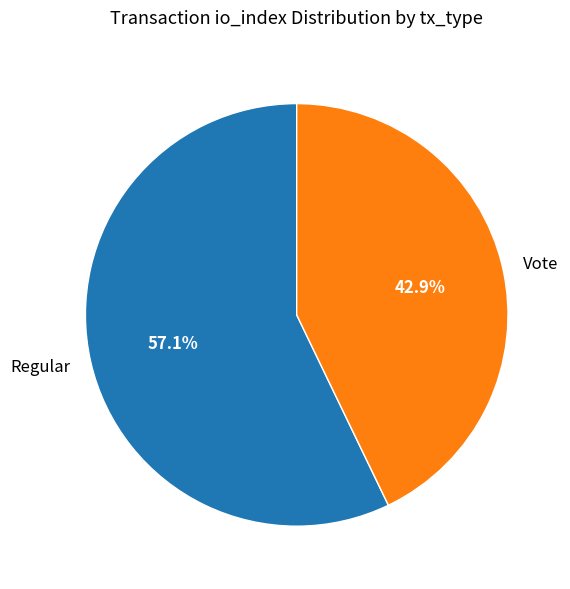

Which slice represents more than half of the pie?

Regular